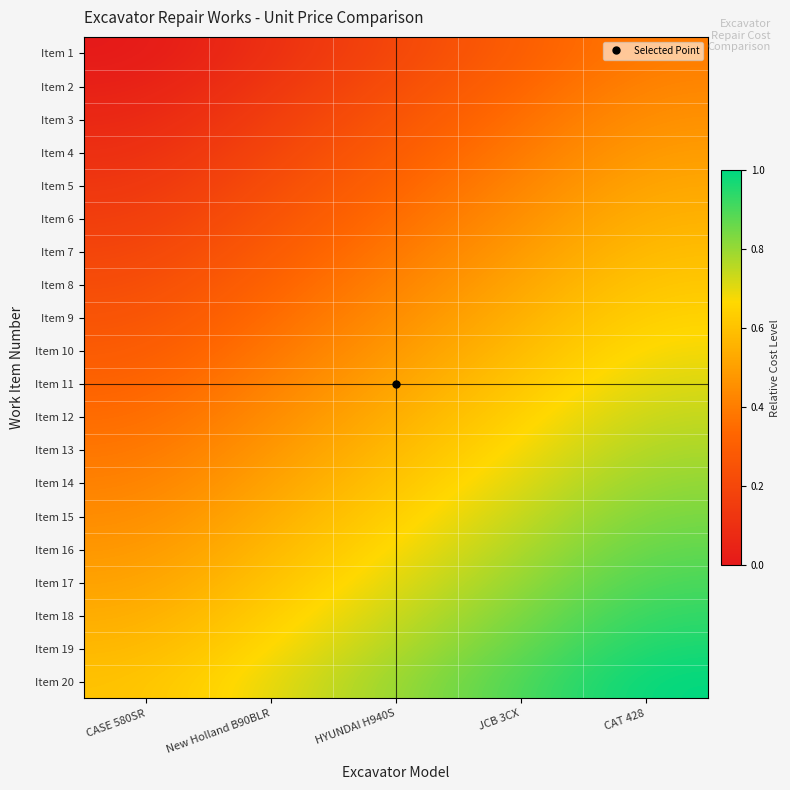

Which has a higher value, JCB 3CX or CAT 428?

CAT 428